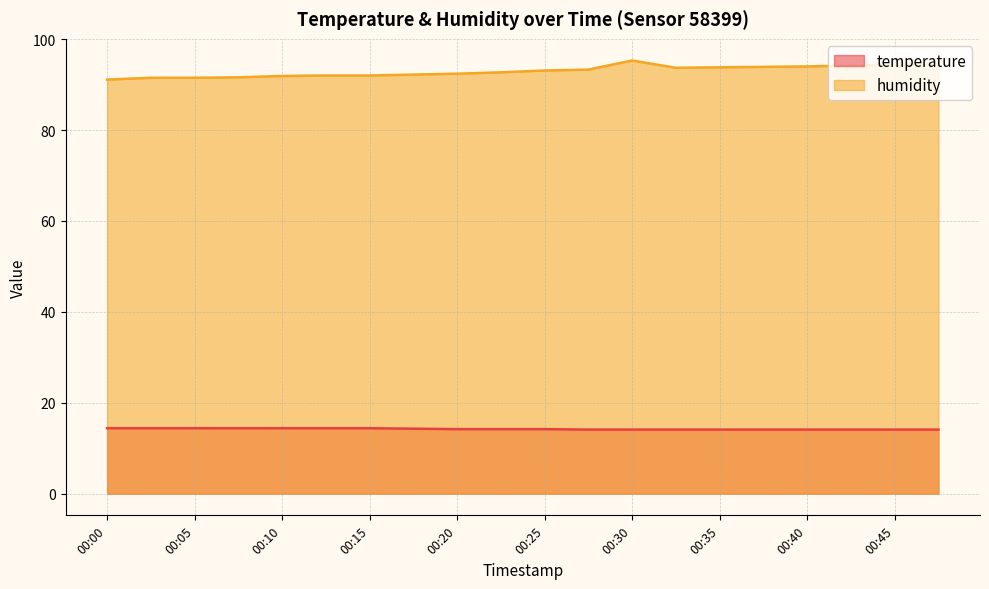

Count the temperature values in the range 14 to 15.

20